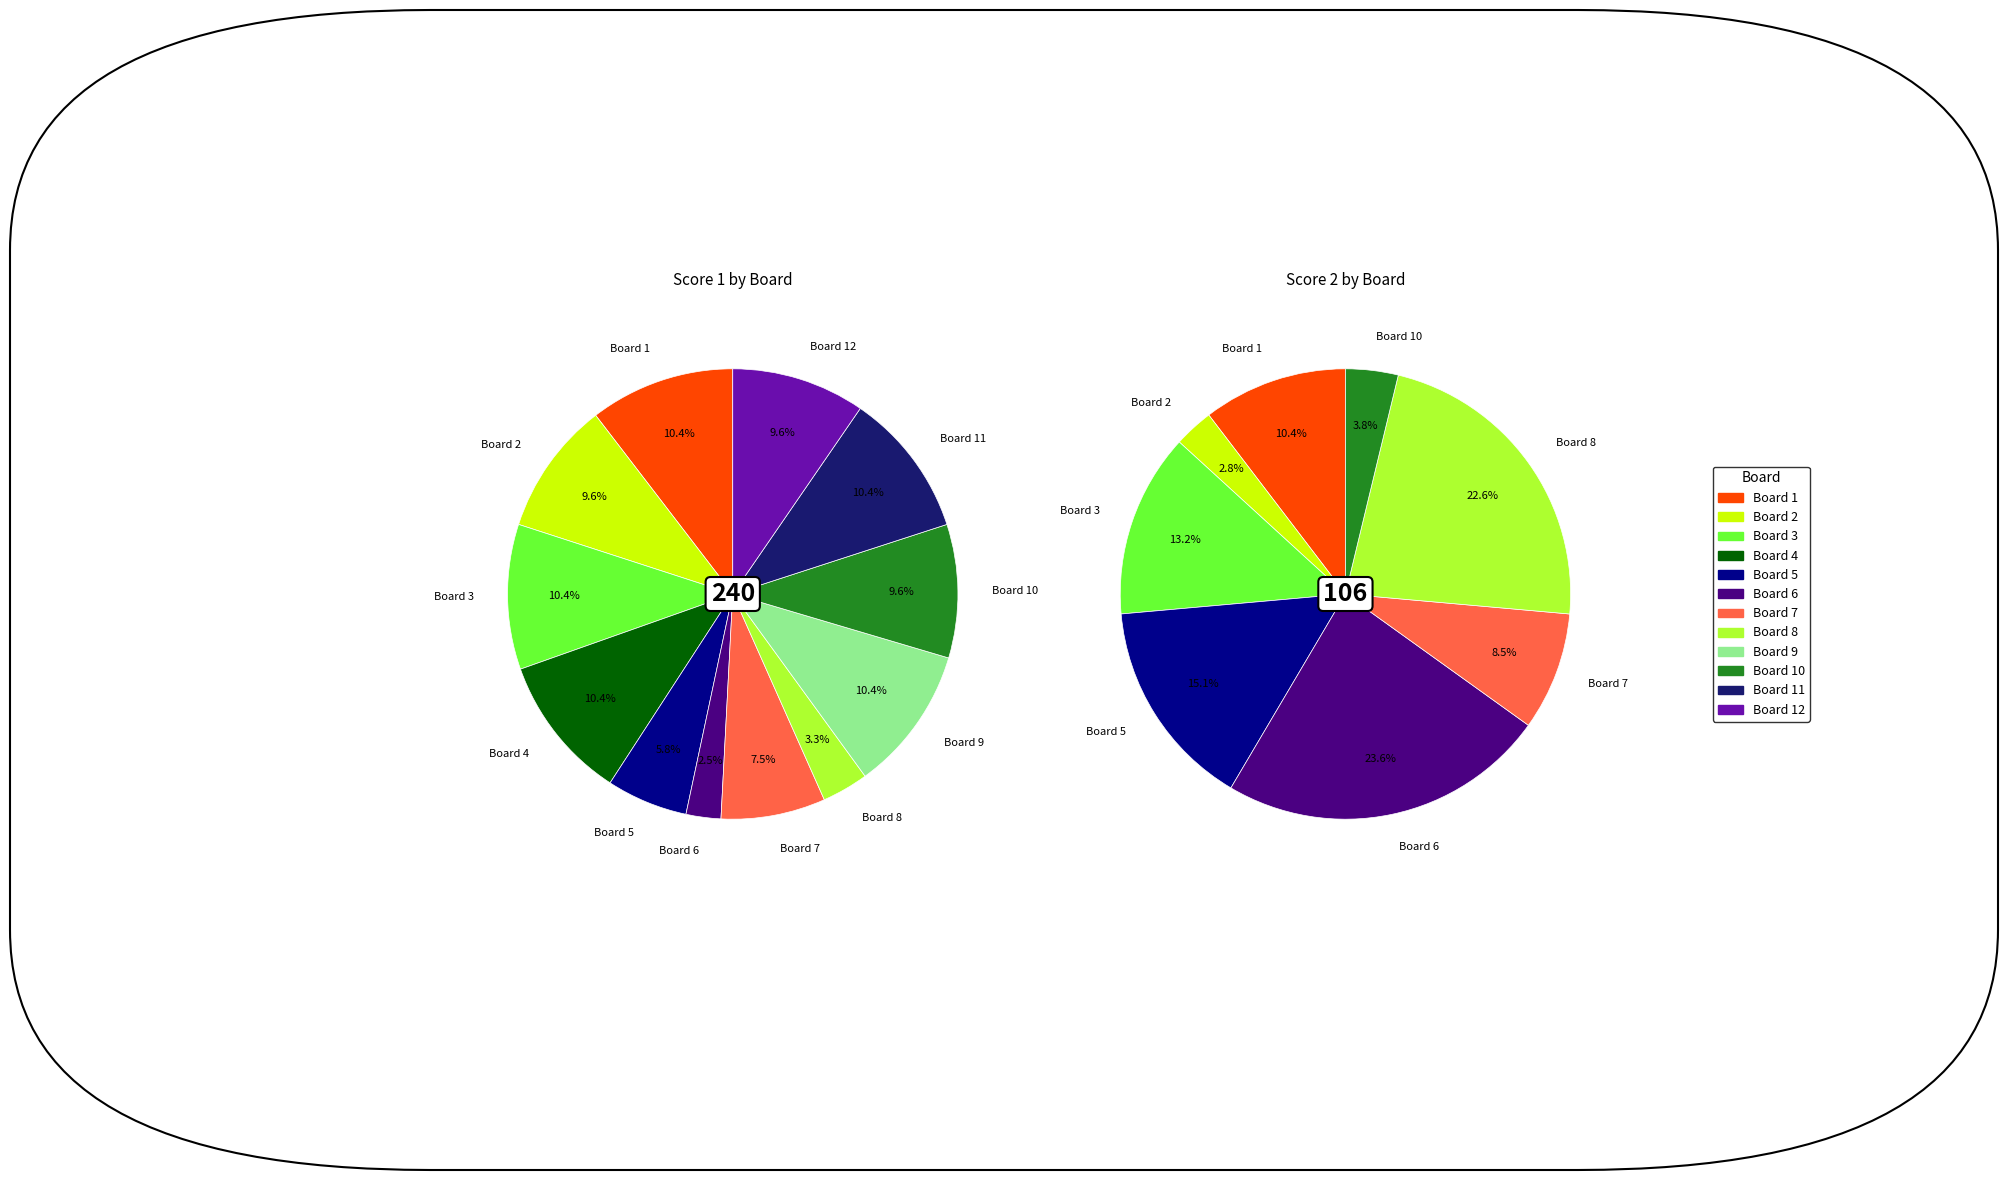

Combined, what portion of the pie is 5 and 4?

16.2%